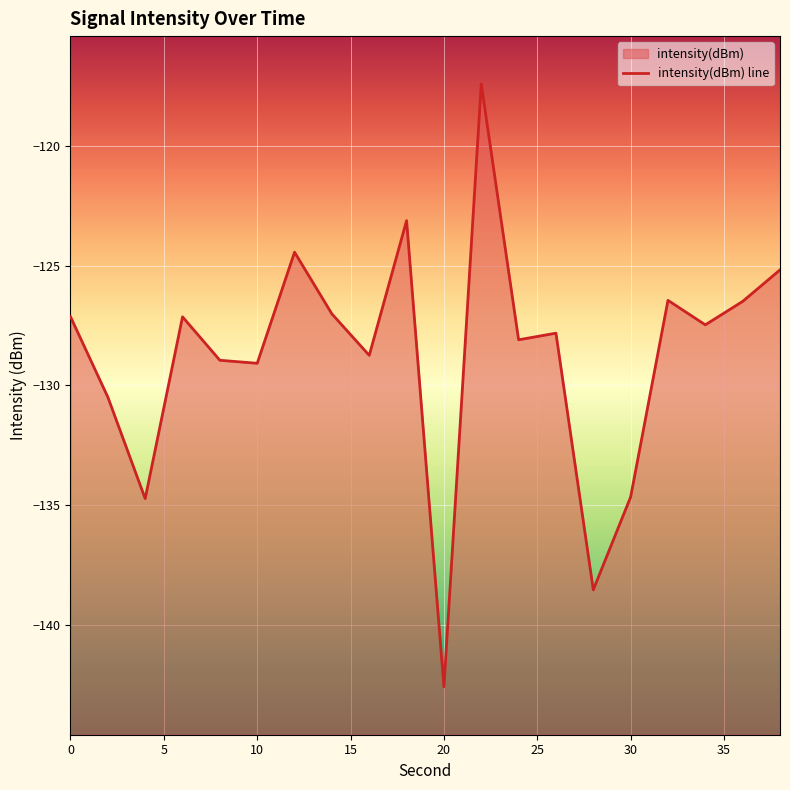

How many points are lower than both their immediate neighbors (excluding endpoints)?

7